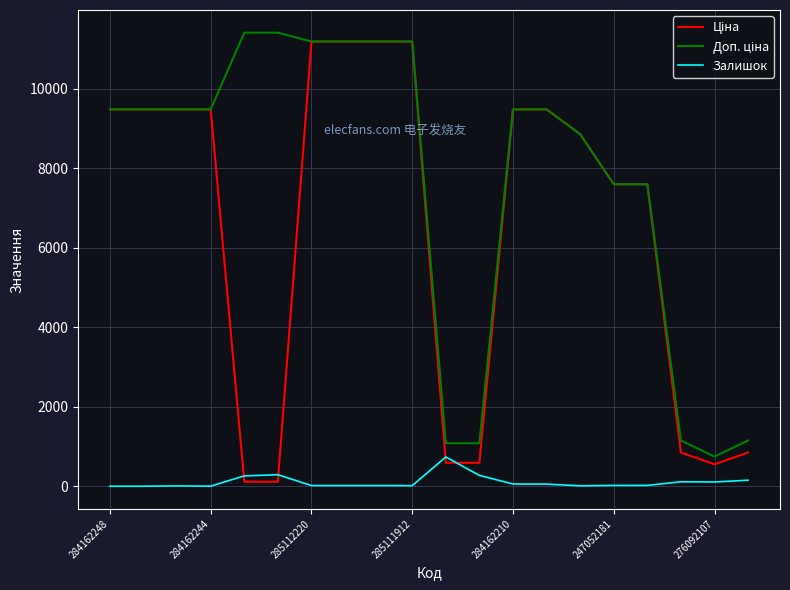

What is the greatest value displayed?

11410.0